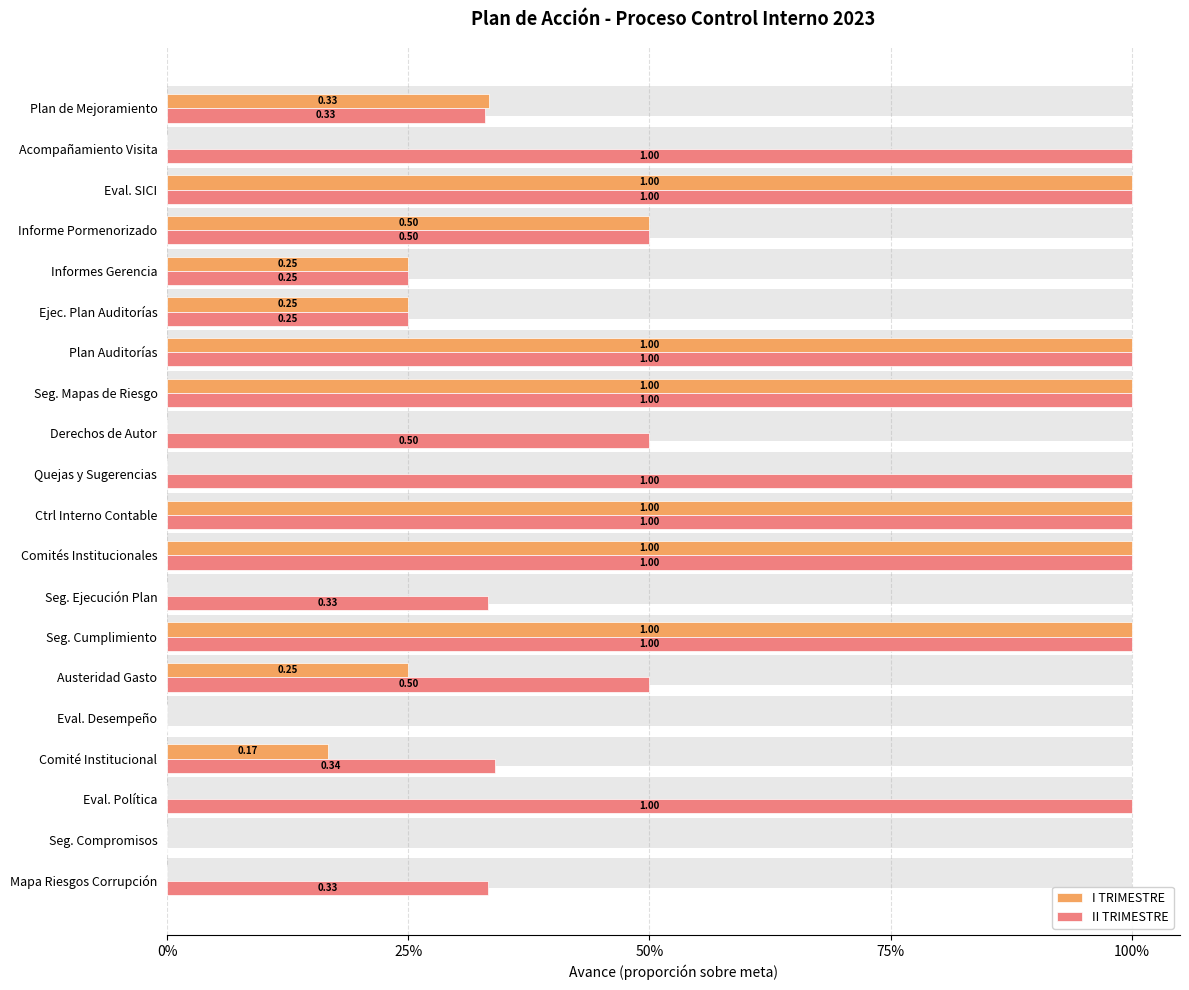

At how many categories does at least one series exceed 0?

18